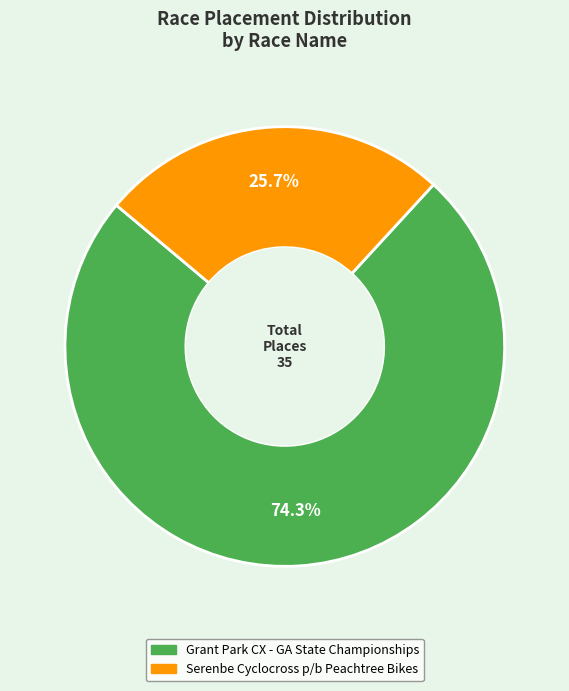

To the nearest percent, what is the average slice percentage?

50%